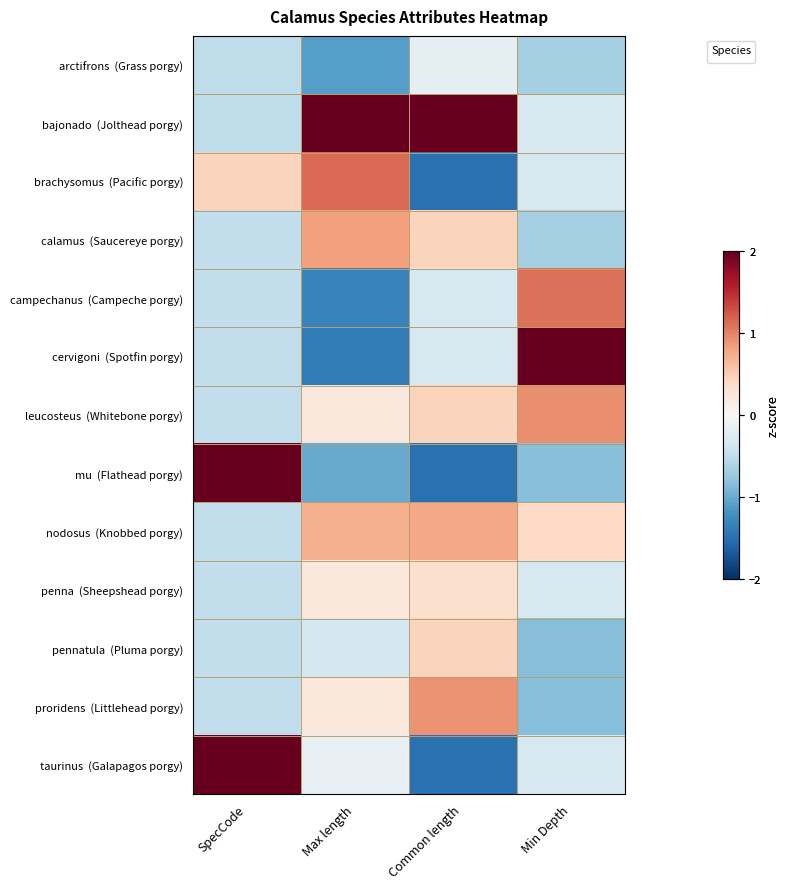

Read the value at Common length.

-1.5